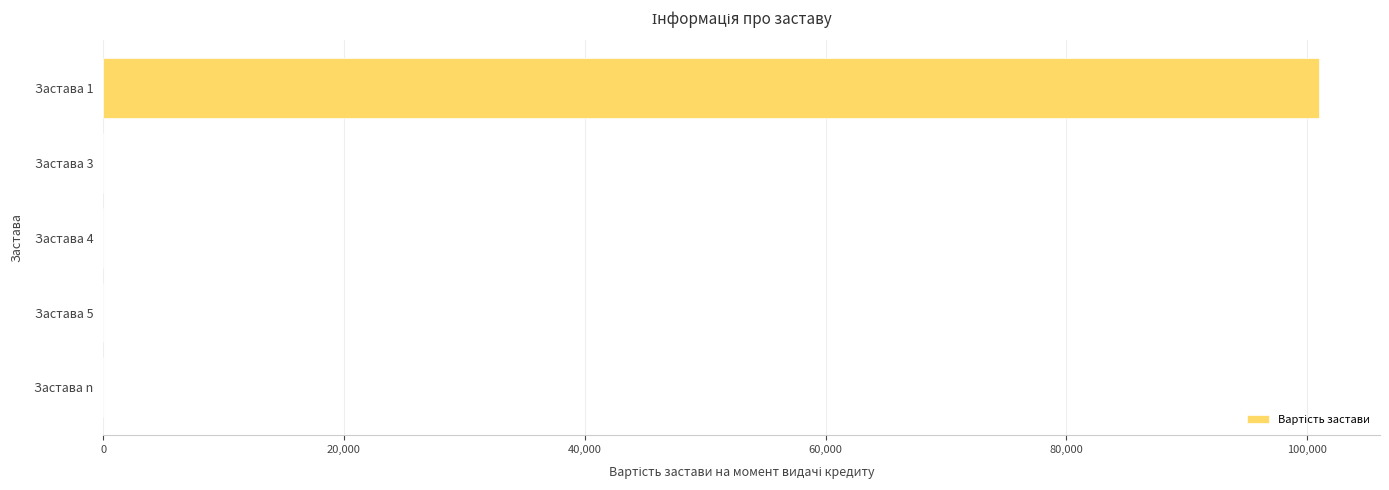

Reading top to bottom, list all the values displayed in this chart.

Застава 1=101000	Застава 3=0	Застава 4=0	Застава 5=0	Застава n=0